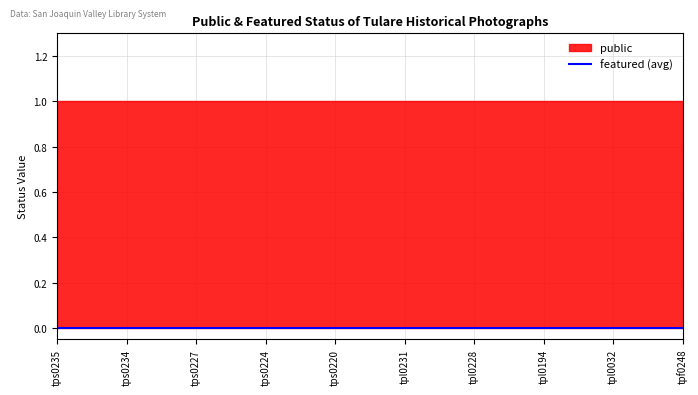

Which series has the largest total across all categories?

public